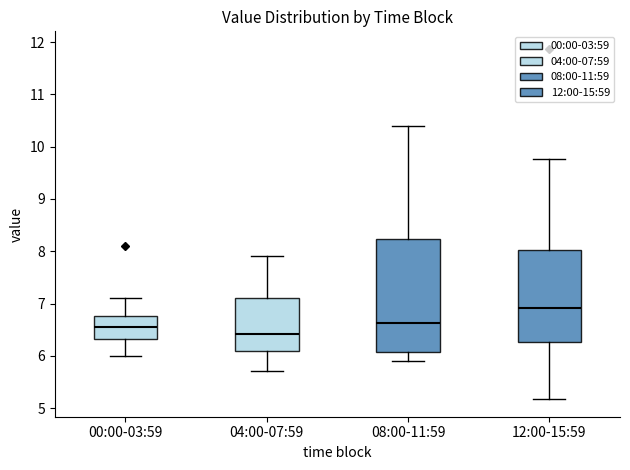

Which box's median line is the lowest?

04:00-07:59